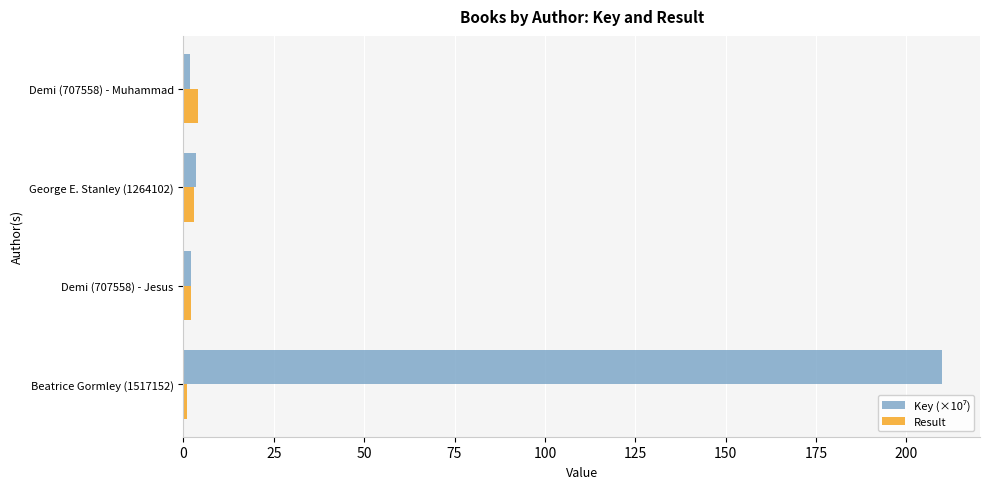

What is the maximum value shown in the chart?

209.8